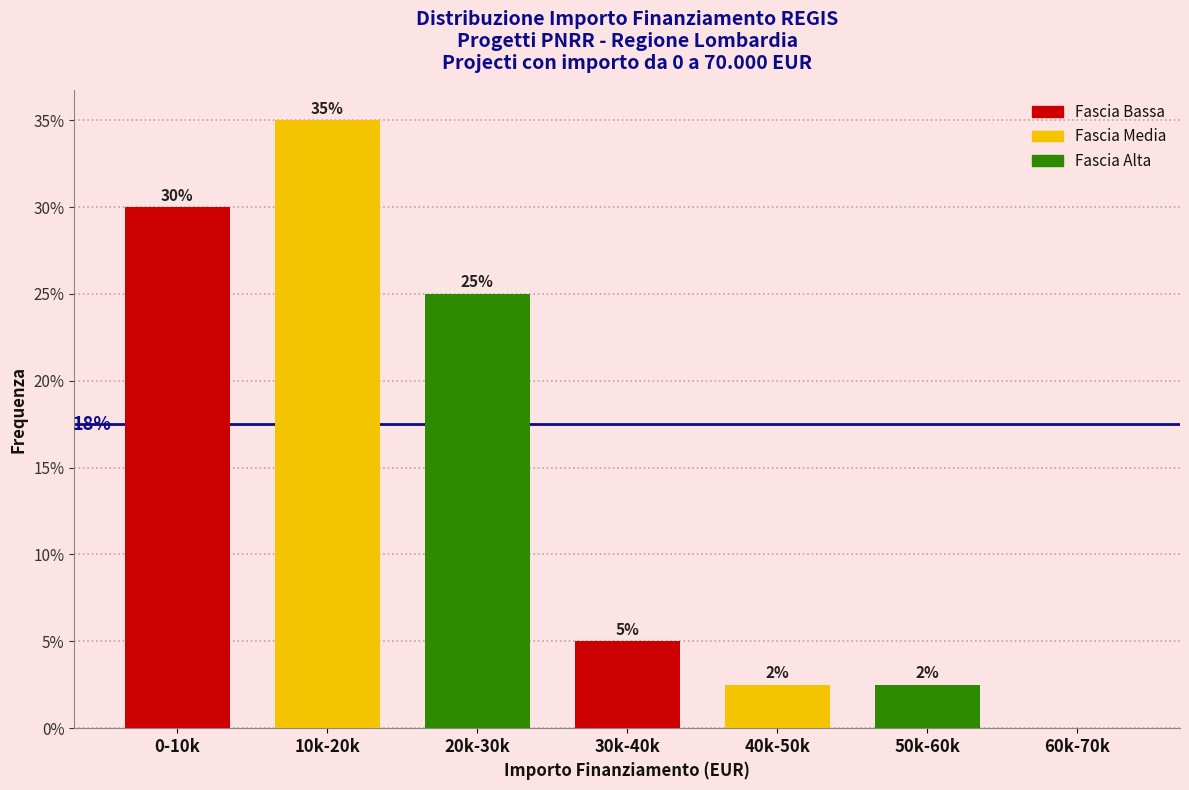

What is the change in value from 0-10k to 60k-70k?

-30.0